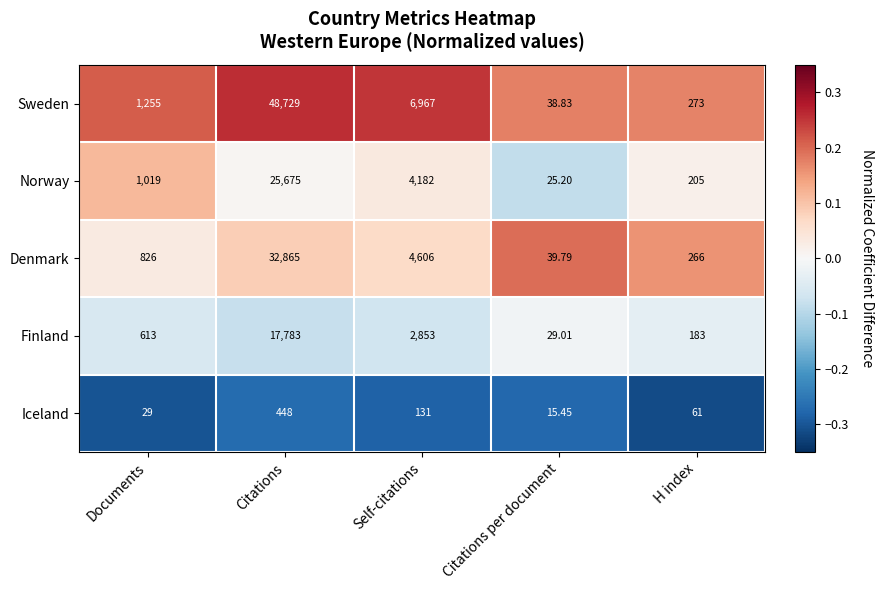

Which series has the largest total across all categories?

Sweden